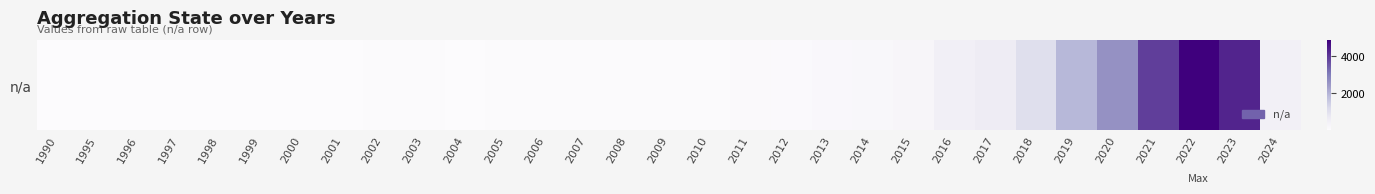

Which has a higher value, 2018 or 2011?

2018